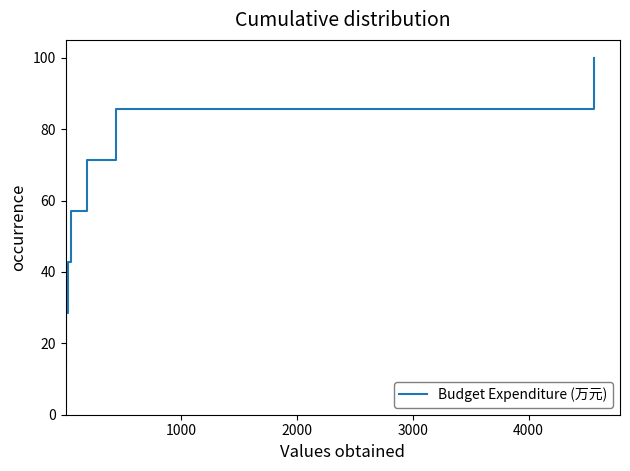

What is the greatest value displayed?

100.0